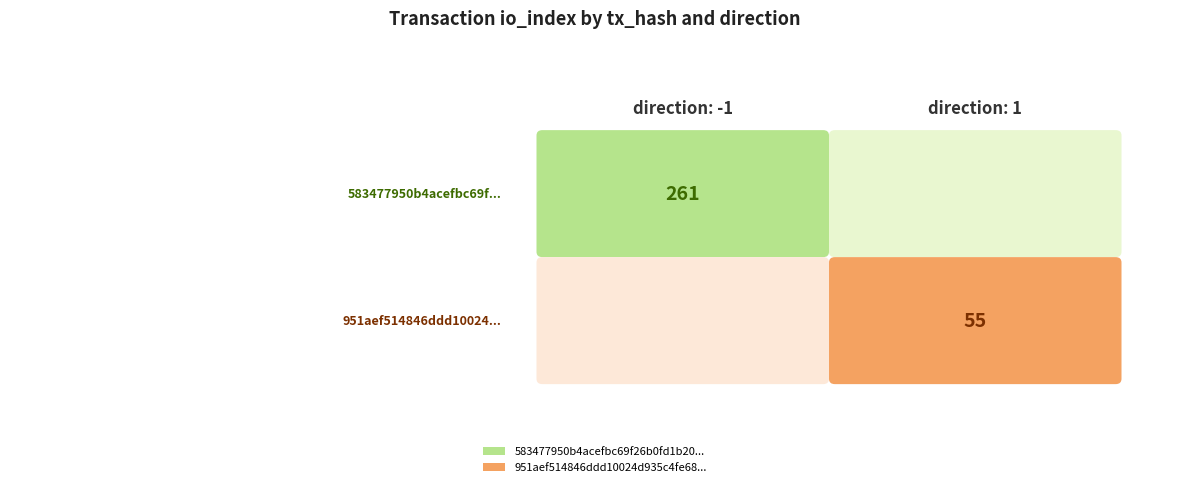

List the series in order of their peak value, lowest first.

951aef514846ddd10024d935c4fe689e6fa2fe6..., 583477950b4acefbc69f26b0fd1b2003df00b01...